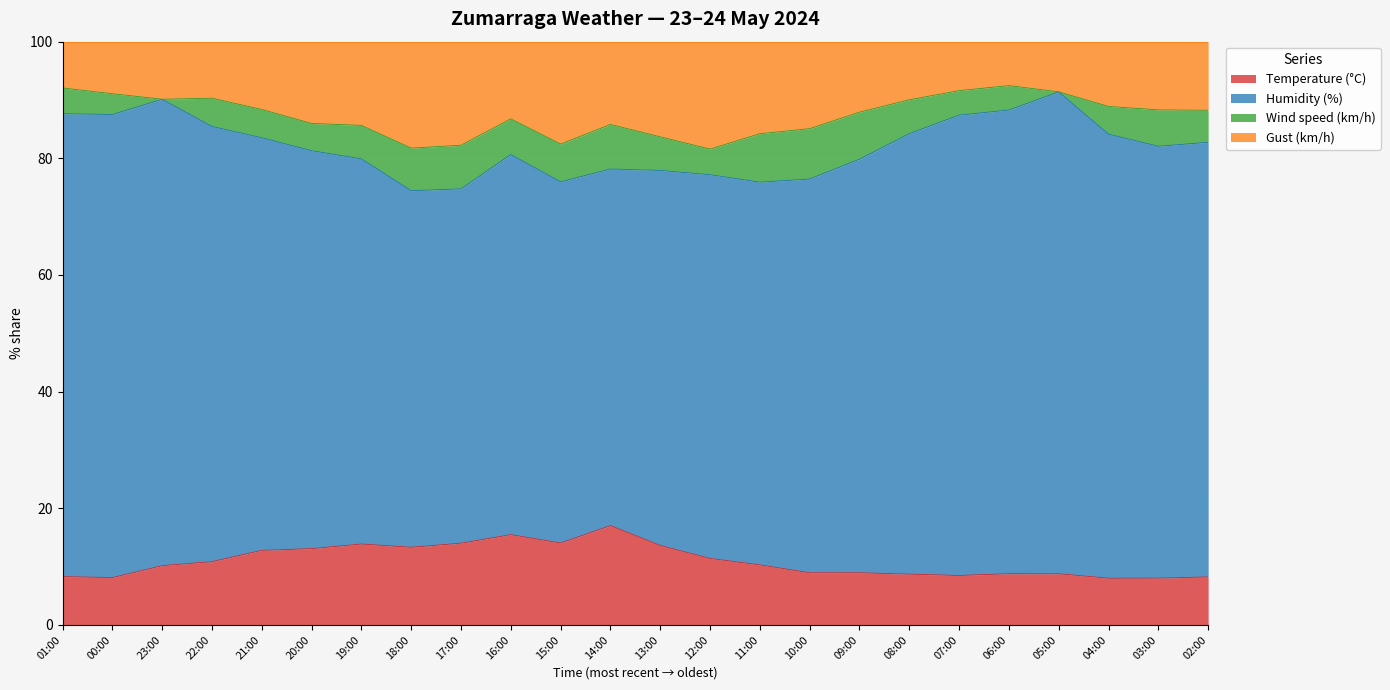

What is the sum of the Gust (km/h) values at 18:00 and 23:00?

30.0